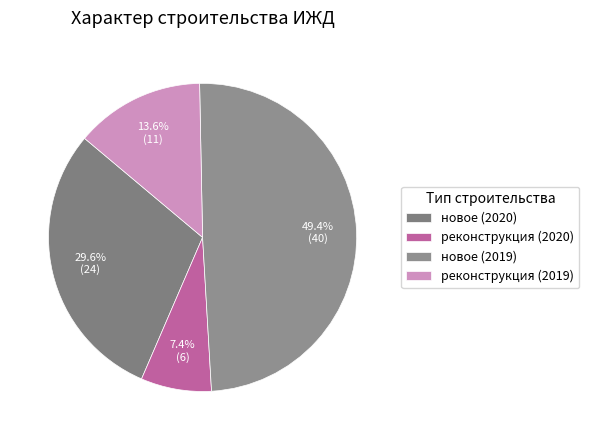

Count the number of slices in the pie.

4